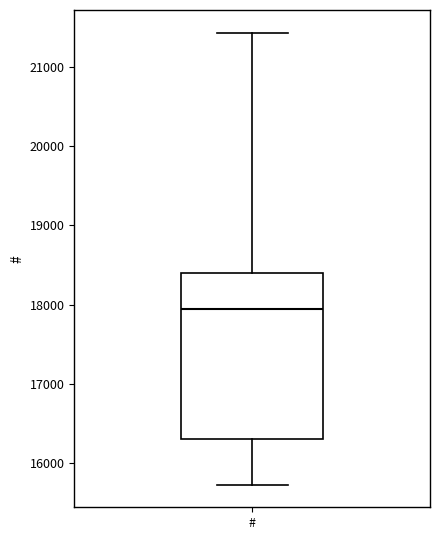

Transcribe this box plot: give where the median line is, the range the box spans, and where the two whiskers end, as read against the y-axis. The values are not printed on the chart, so give them approximately, as read against the axis.

median 17900, box 16300 to 18400, whiskers 15700 to 21400